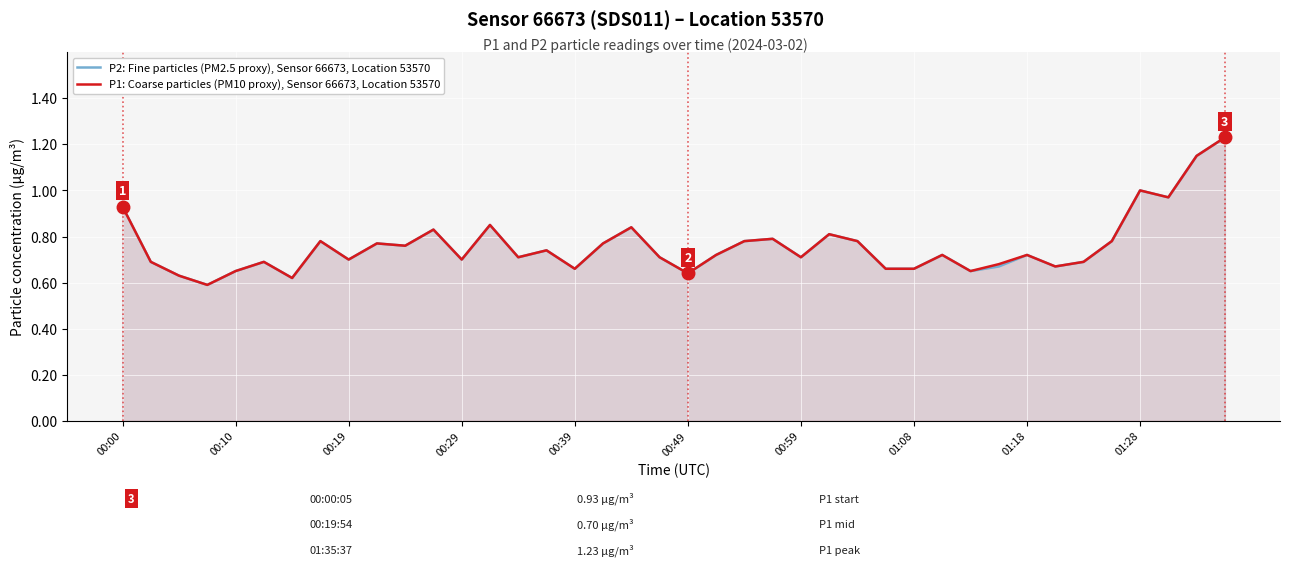

True or false: P1: Coarse particles (PM10 proxy), Sensor 66673, Location 53570 has a value of 0.4 at 00:29.

False